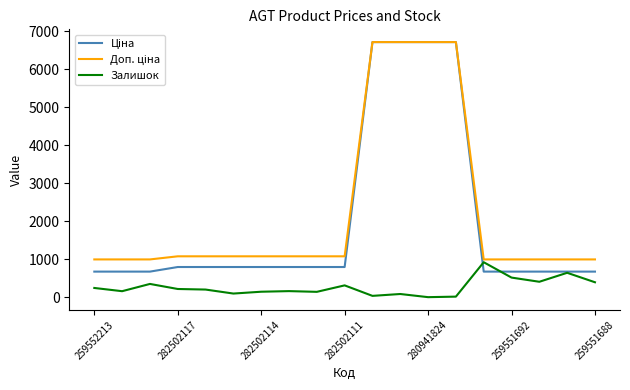

True or false: Залишок has a value of 515.0 at 259551692.

True